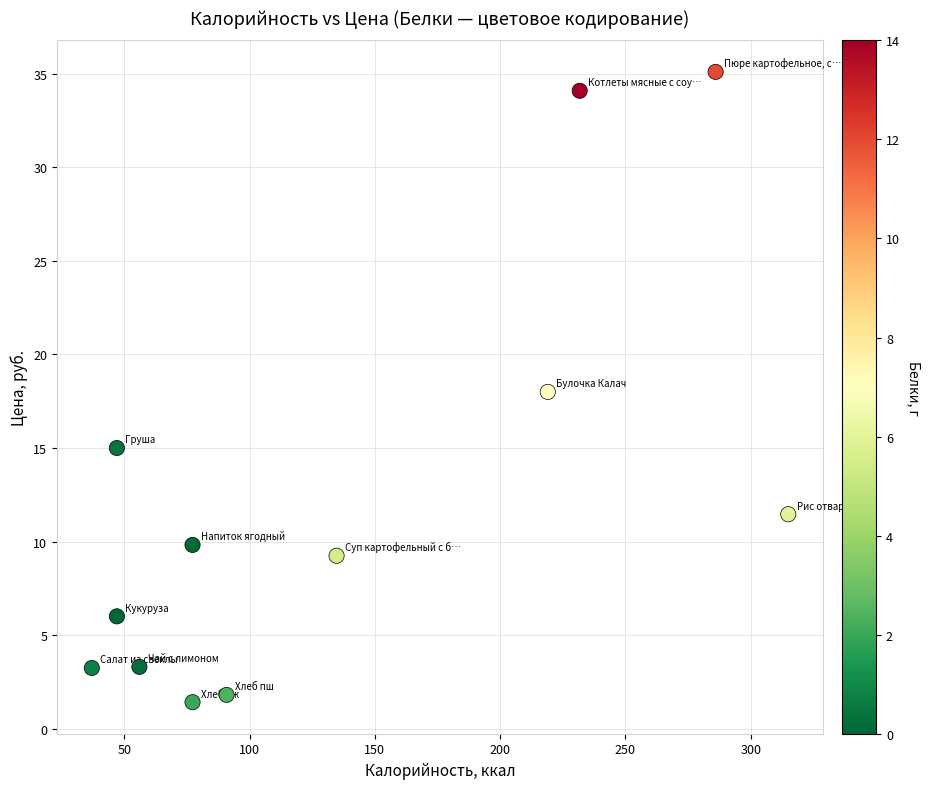

What is the average Y value?

12.4